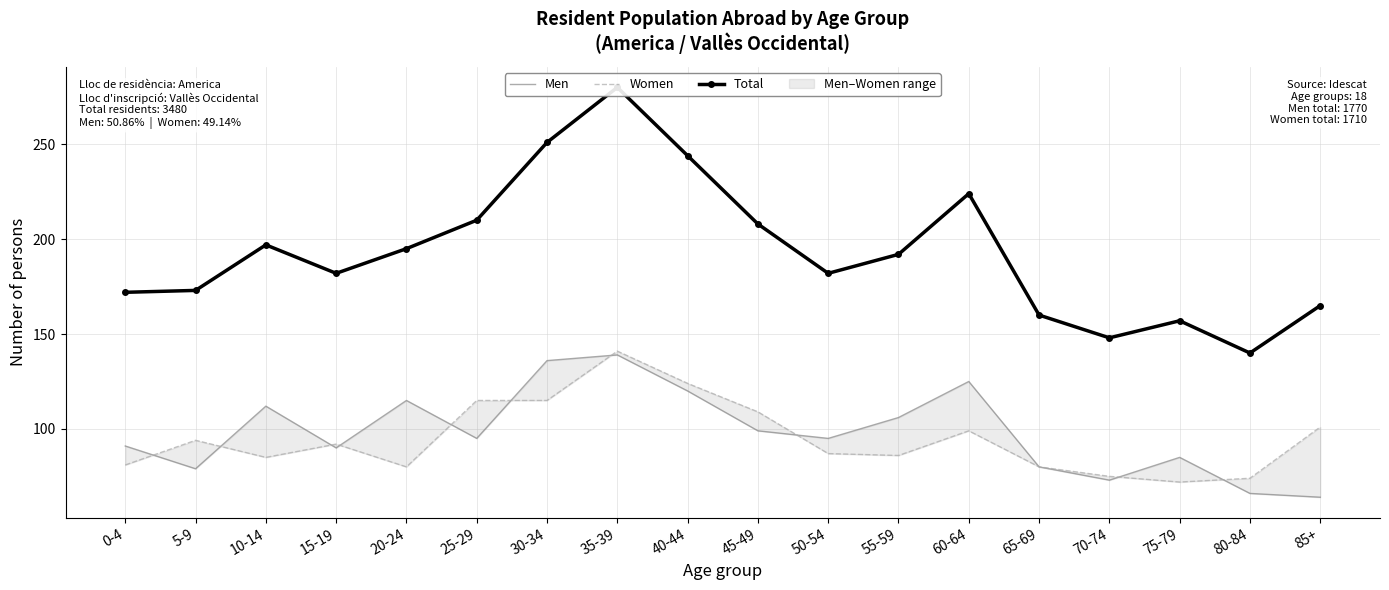

Reading left to right, transcribe all the data shown in this chart.

Men: 0-4=91	5-9=79	10-14=112	15-19=90	20-24=115	25-29=95	30-34=136	35-39=139	40-44=120	45-49=99	50-54=95	55-59=106	60-64=125	65-69=80	70-74=73	75-79=85	80-84=66	85+=64
Women: 0-4=81	5-9=94	10-14=85	15-19=92	20-24=80	25-29=115	30-34=115	35-39=141	40-44=124	45-49=109	50-54=87	55-59=86	60-64=99	65-69=80	70-74=75	75-79=72	80-84=74	85+=101
Total: 0-4=172	5-9=173	10-14=197	15-19=182	20-24=195	25-29=210	30-34=251	35-39=280	40-44=244	45-49=208	50-54=182	55-59=192	60-64=224	65-69=160	70-74=148	75-79=157	80-84=140	85+=165